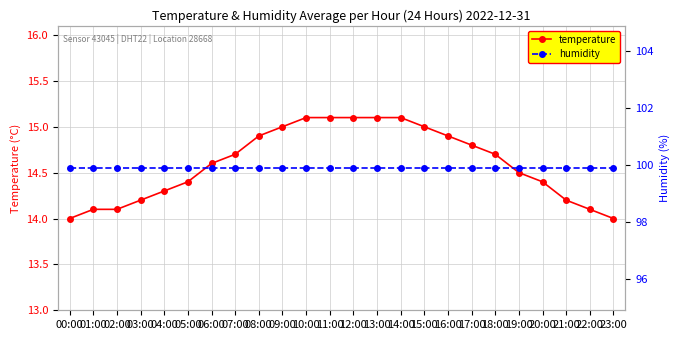

What is the average value of the humidity series?

99.9